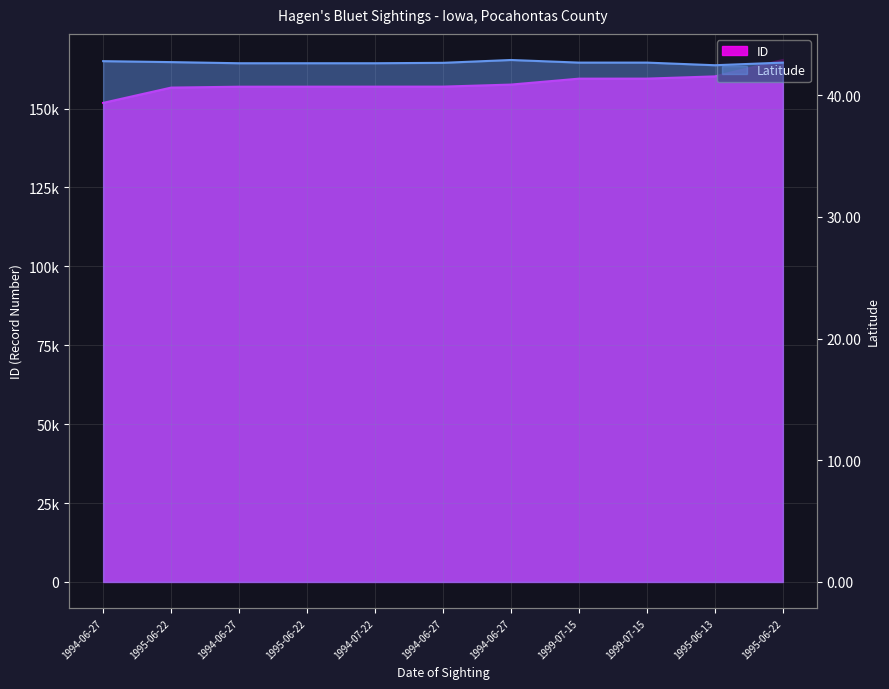

Which series changed the most between 1994-06-27 and 1995-06-22?

ID